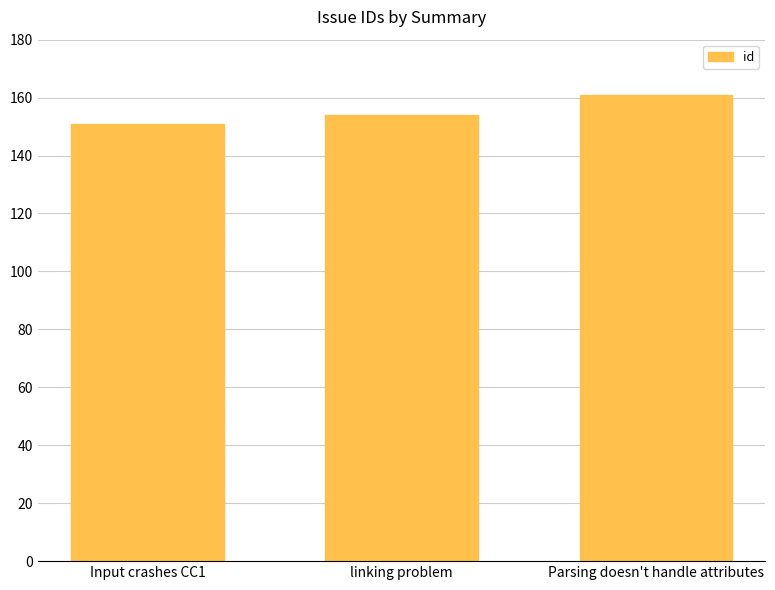

What is the change in value from Input crashes CC1 to linking problem?

+3